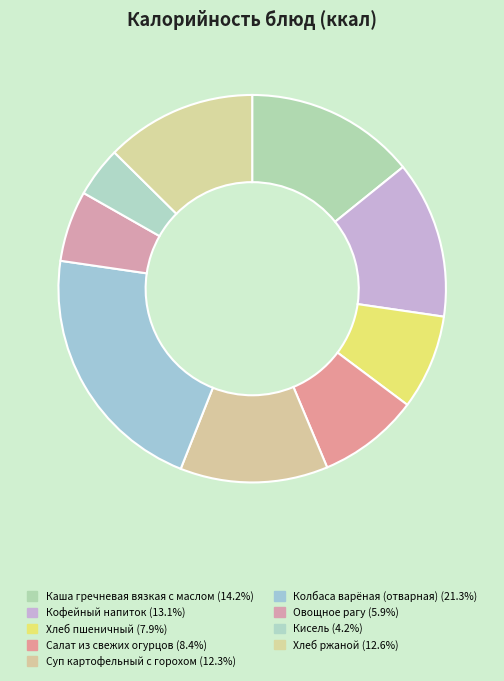

Does Каша гречневая вязкая с маслом represent more than half of the total?

No